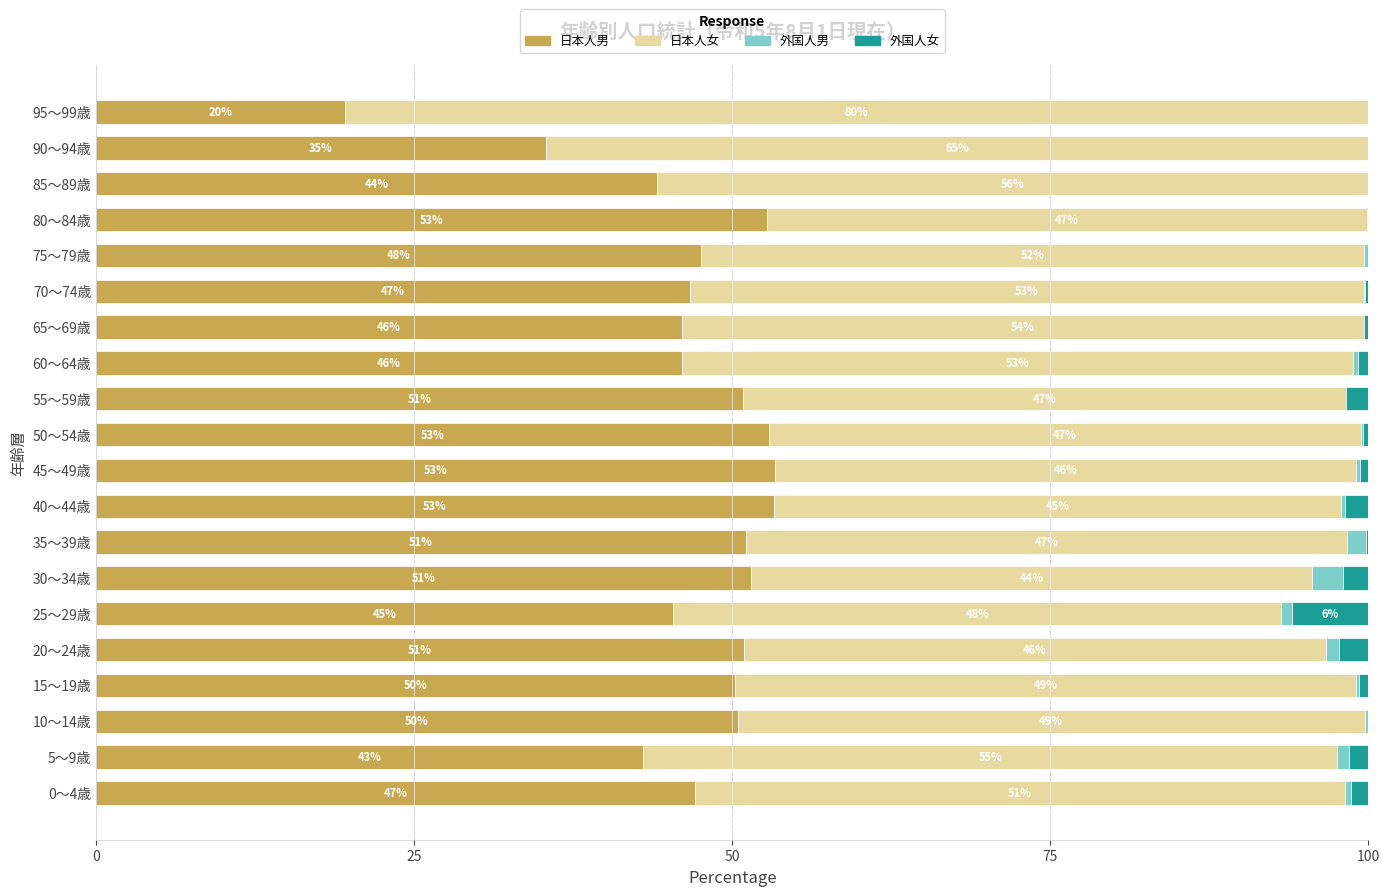

What is the total value across all series at 60～64歳?

100.0